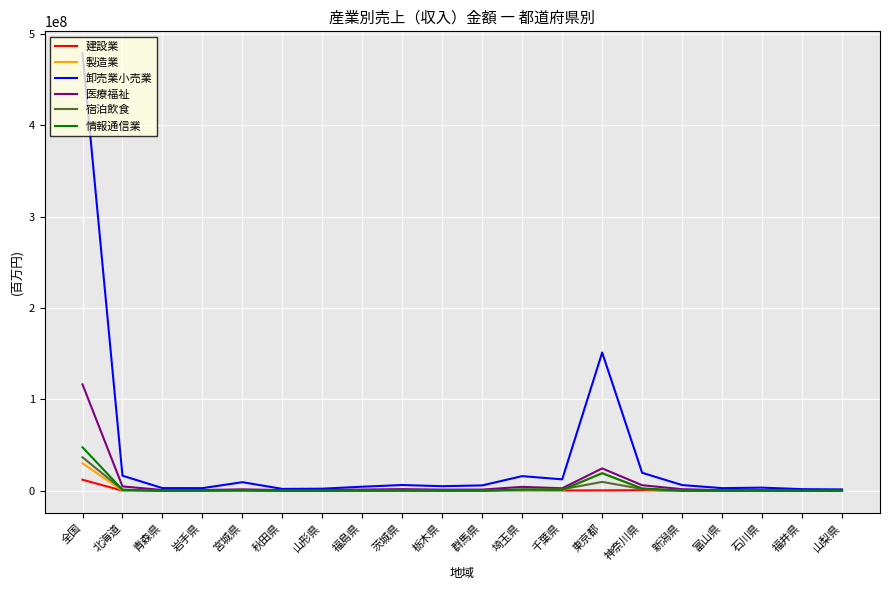

Which series has the largest total across all categories?

卸売業小売業